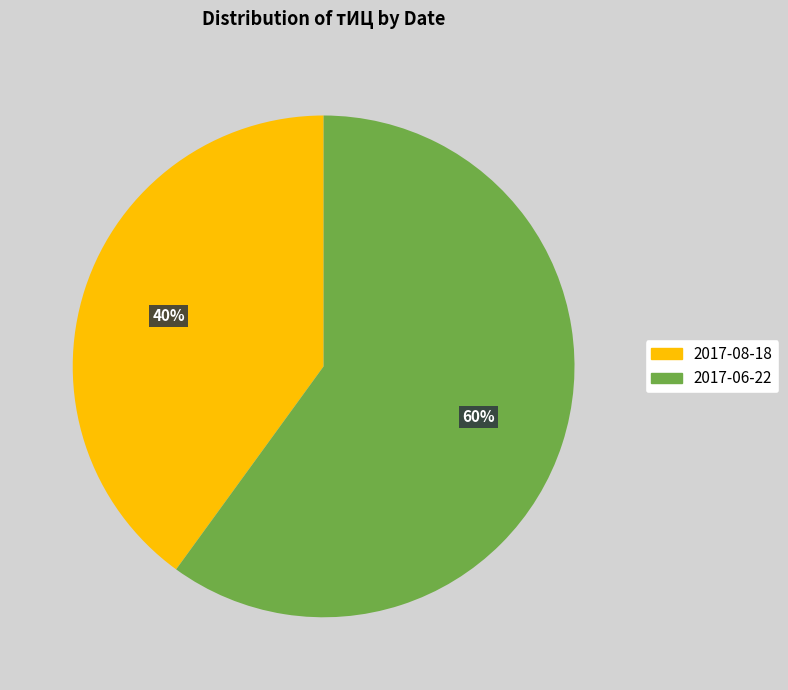

What is the smallest slice in the pie chart?

2017-08-18